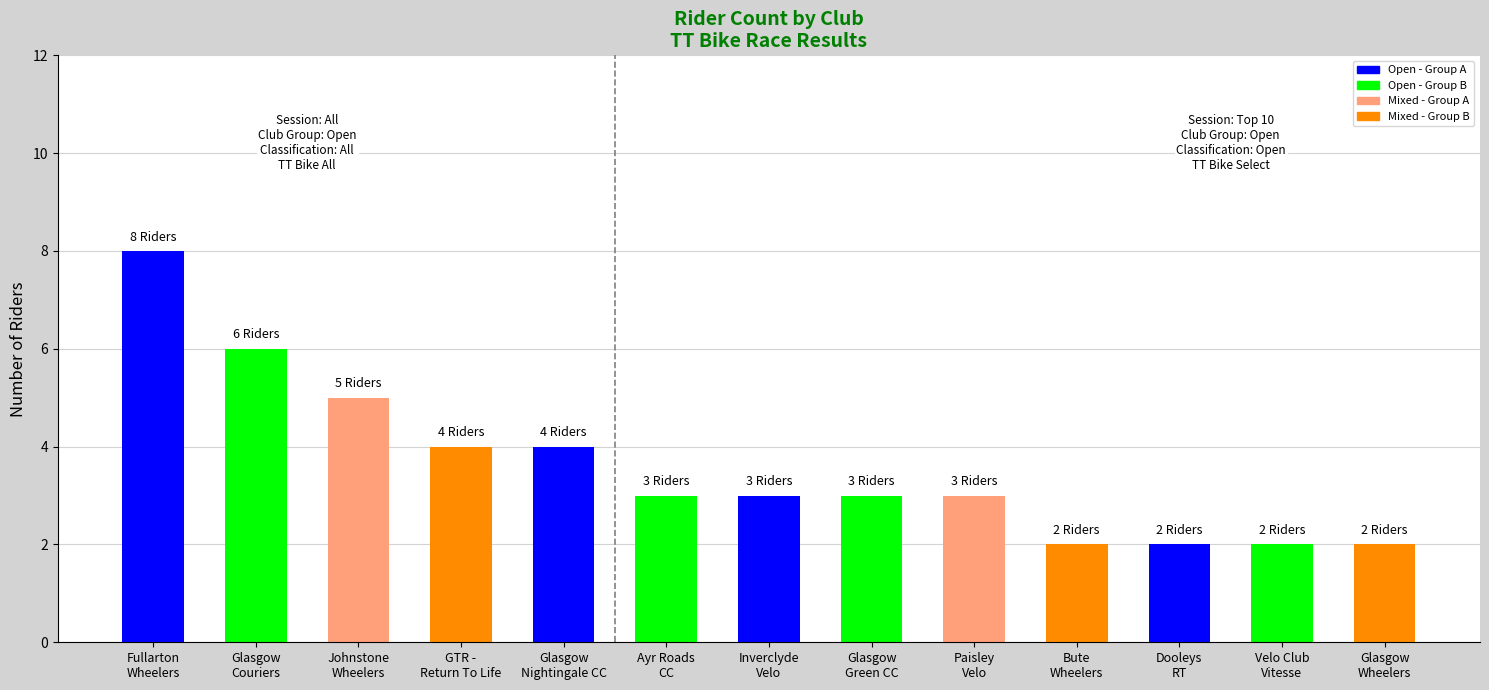

What is the label of the 12th bar from the left?

Velo Club
Vitesse